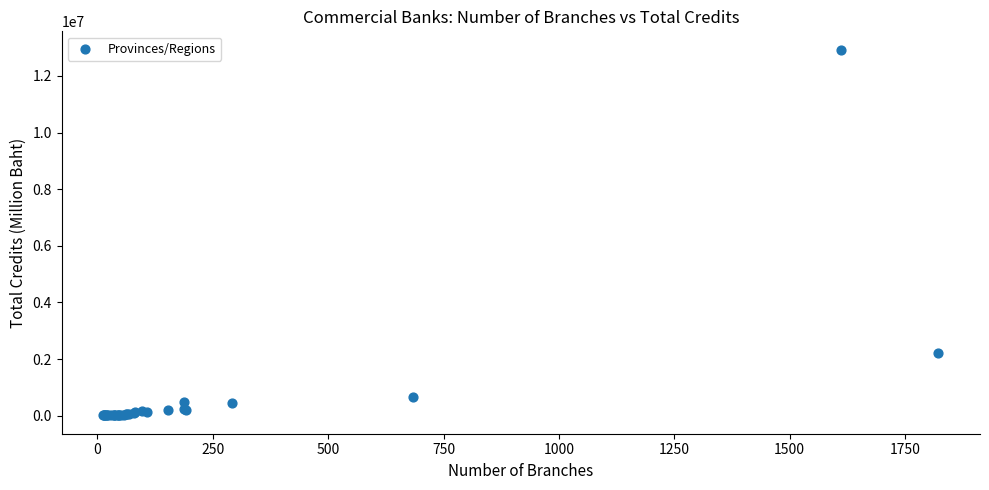

What Y value in the scatter plot is closest to 6468722?

2222706